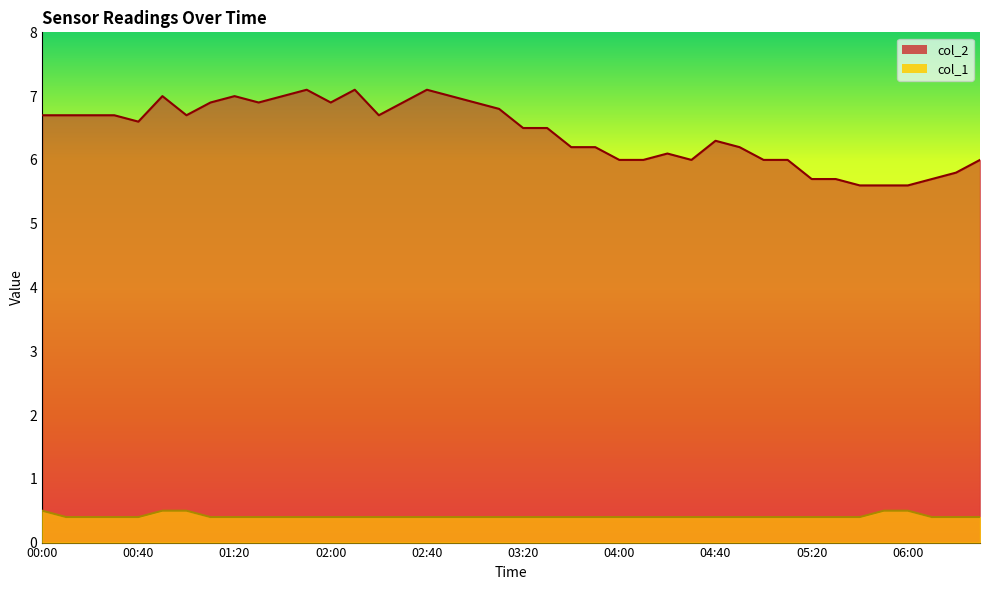

What value does the col_2 series have at 05:30?

5.7